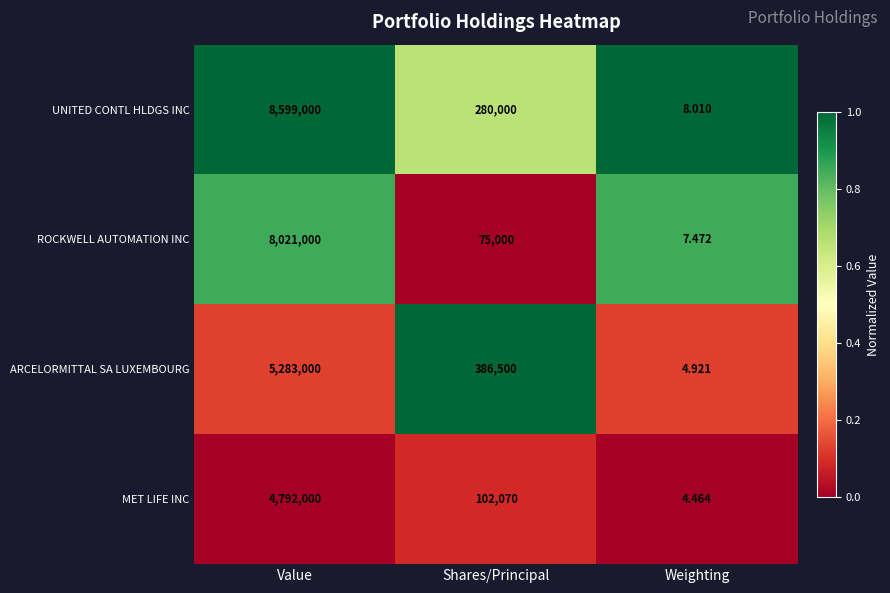

What is the spread (max minus min) of values at Weighting?

3.5